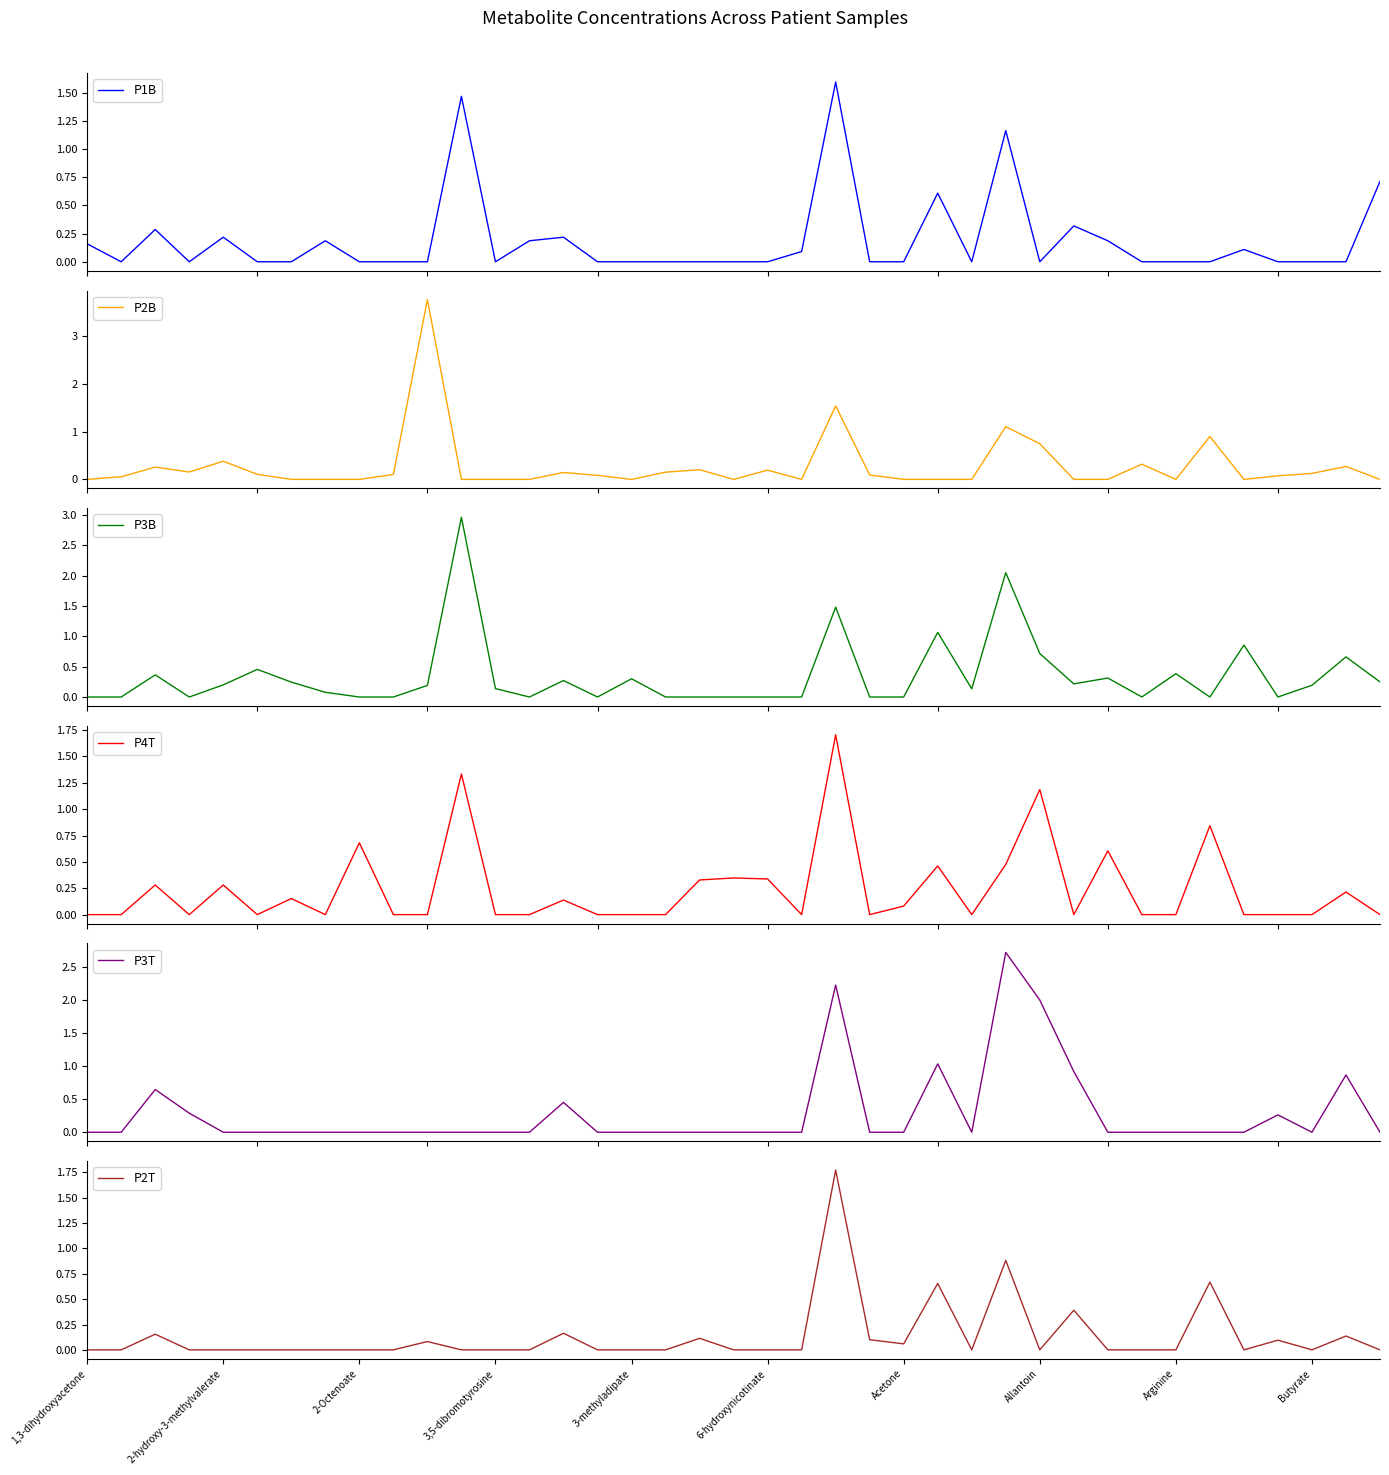

What is the sum of the P2B values at 17 and 19?

0.2